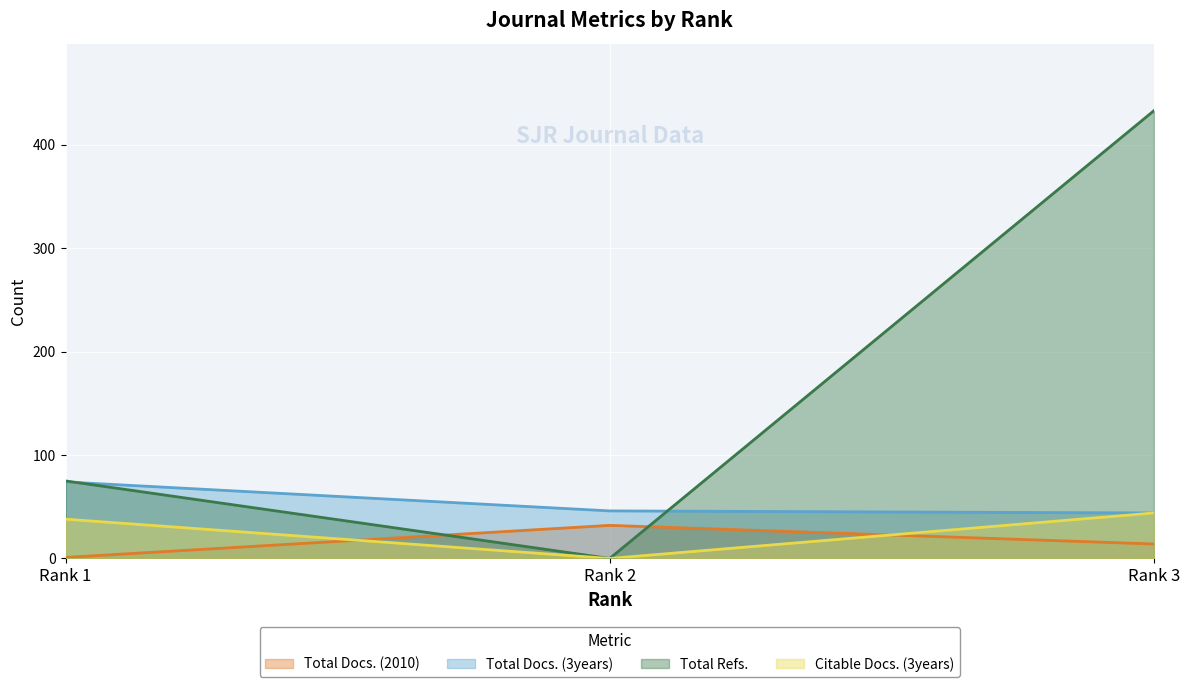

What is the total value across all series at Rank 1?

188